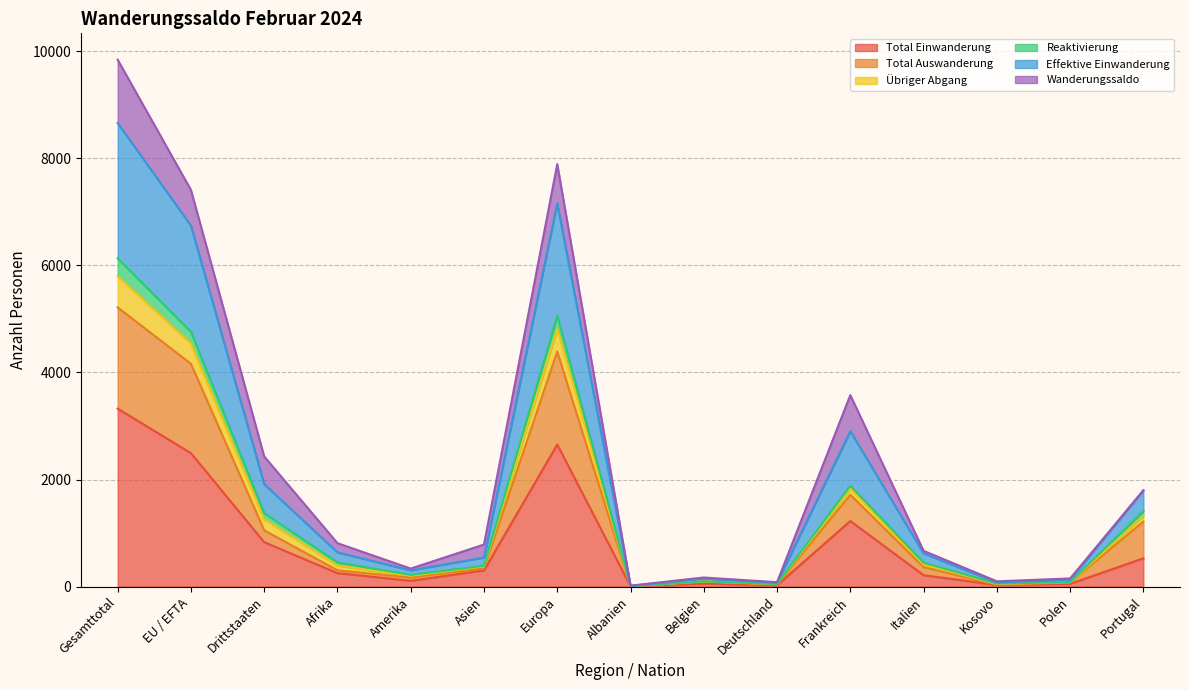

What is the average value of the Total Einwanderung series?

808